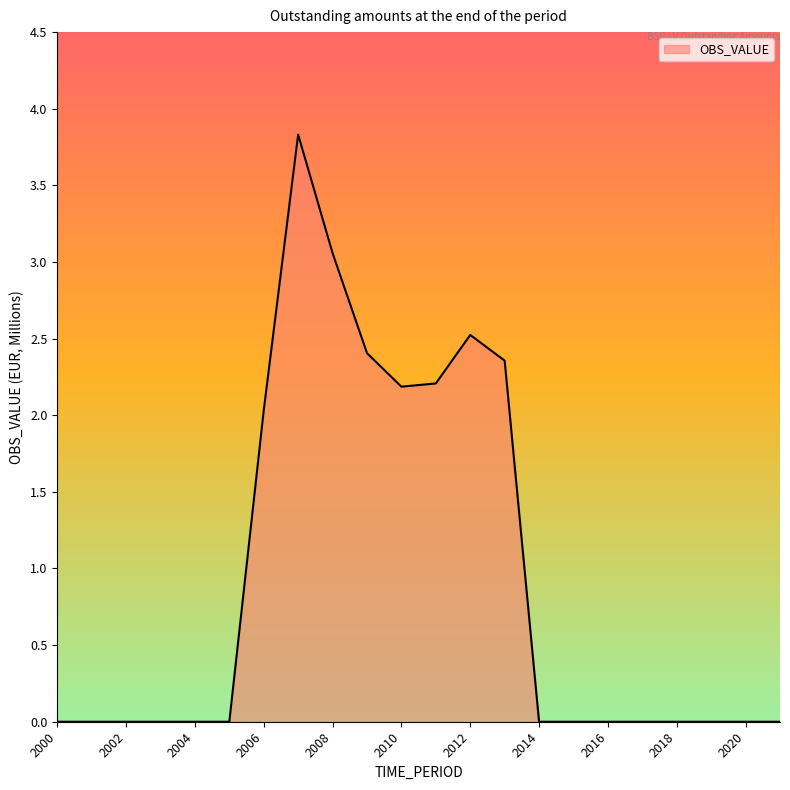

How many categories are shown in the chart?

22